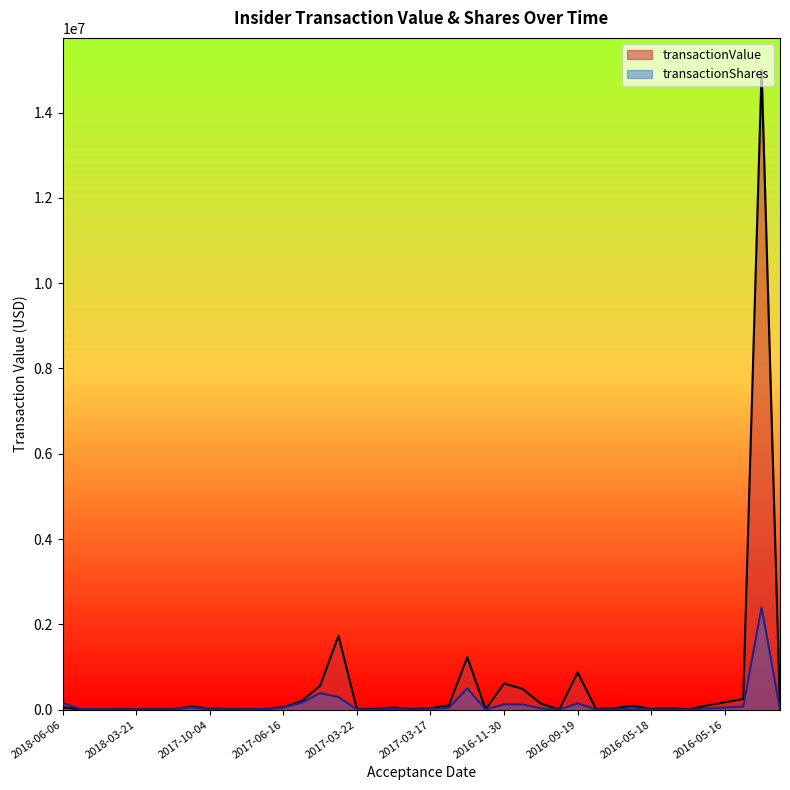

Rank the series by their maximum value, from lowest to highest.

transactionShares, transactionValue